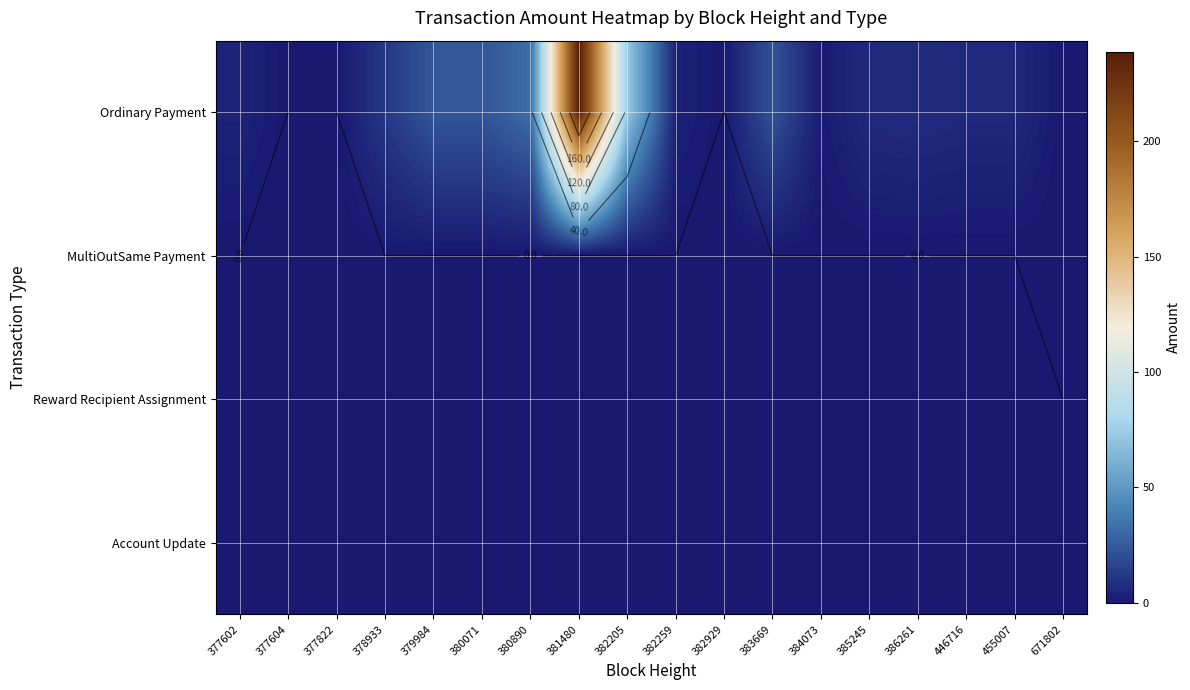

At which category does the chart reach its minimum across all series?

377604